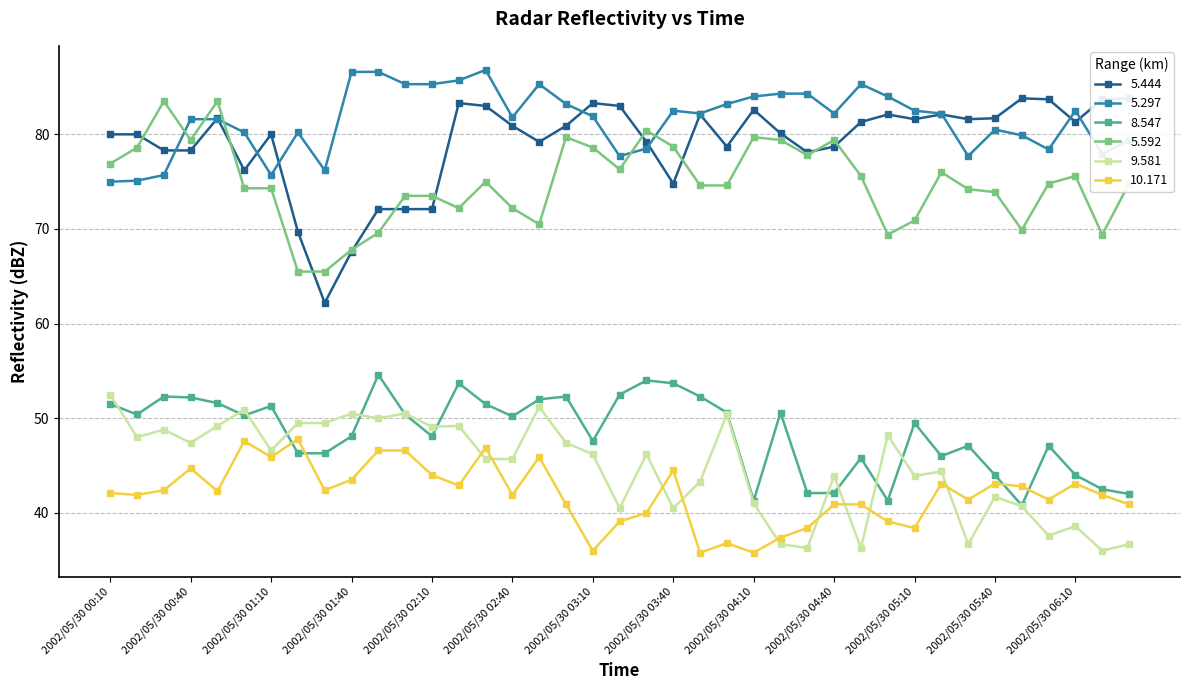

Which label corresponds to the largest value in the chart?

2002/05/30 02:30